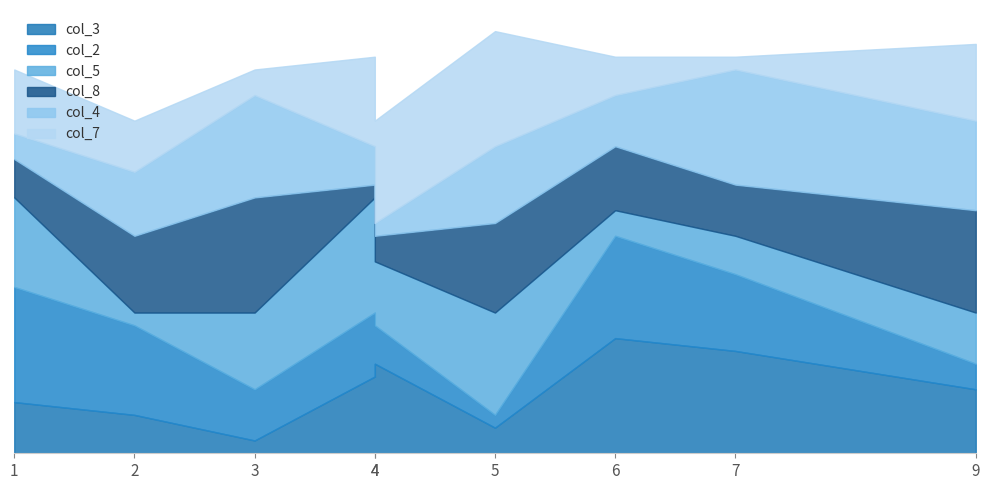

What is the difference between the maximum and second lowest values in the col_2 series?

7